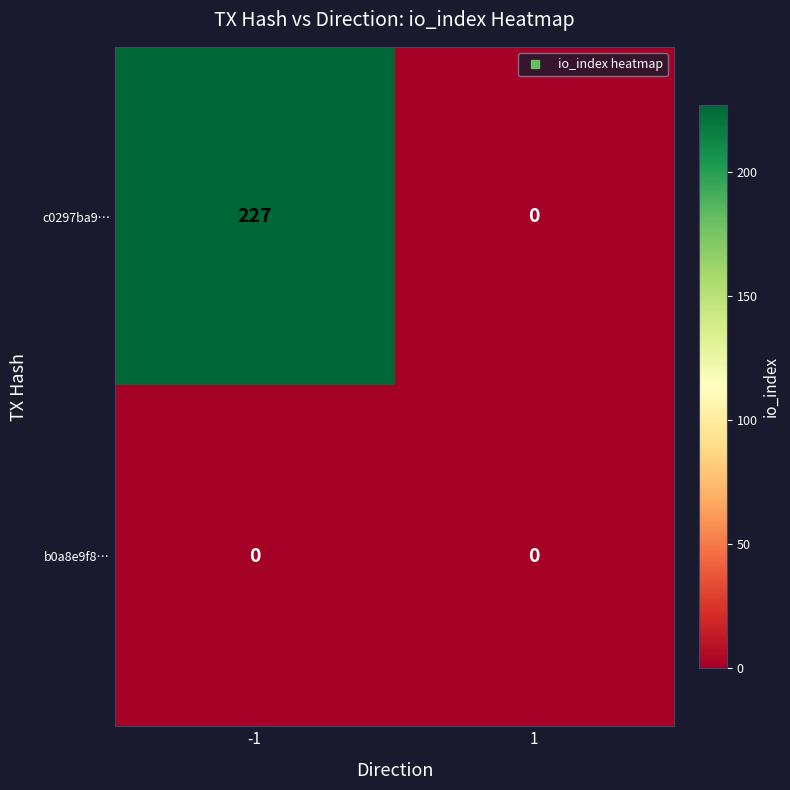

Between -1 and 1, which series saw the biggest shift?

c0297ba9…